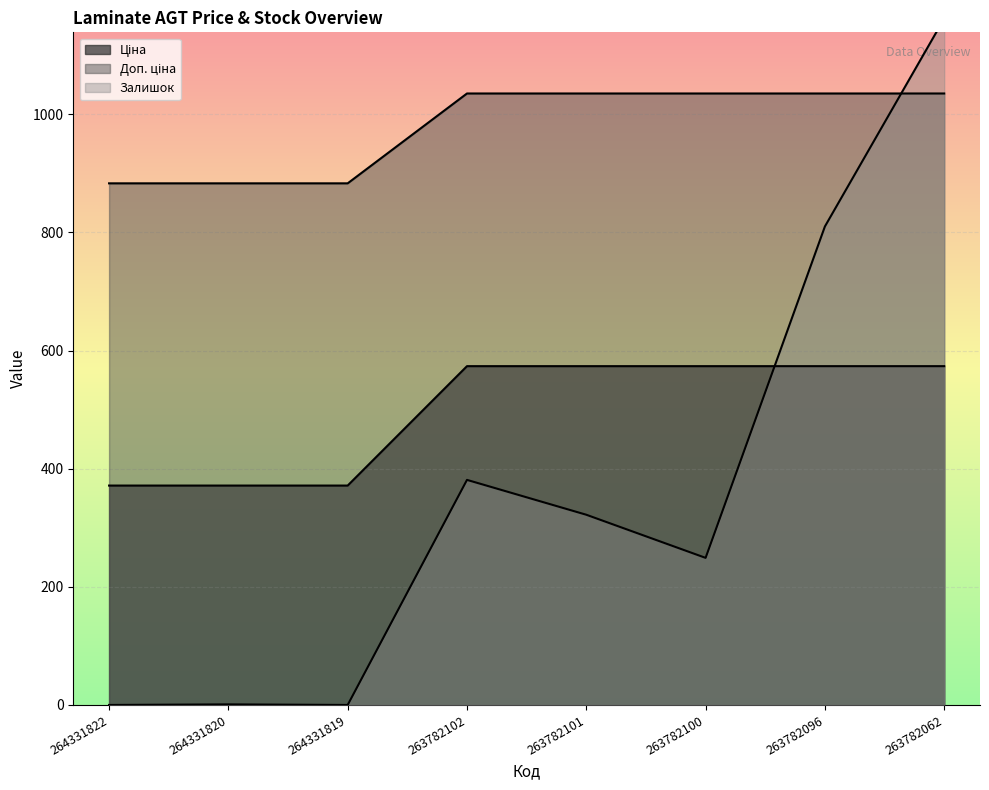

How many interior local peaks does the Залишок series have?

2